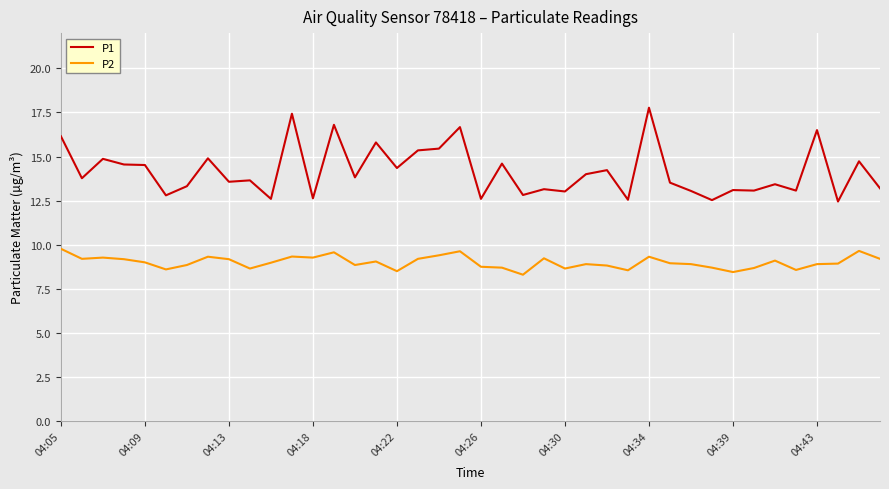

What are all the series names shown in the legend?

P1, P2